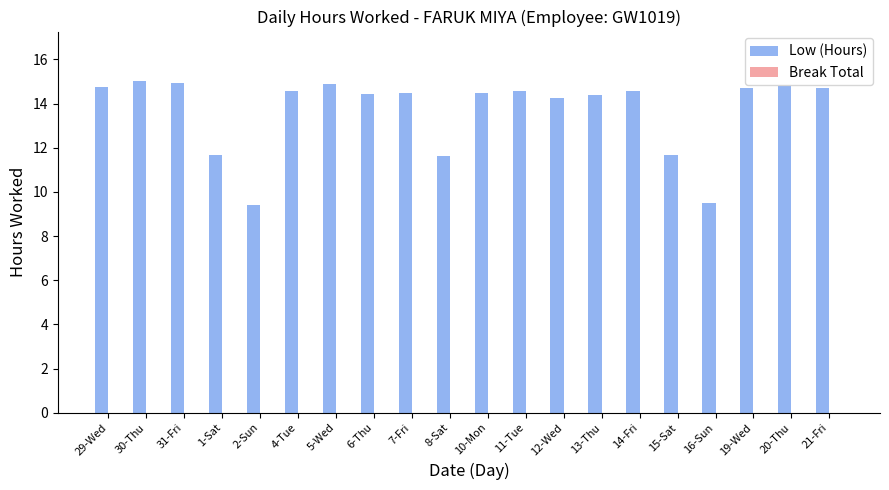

Which has a higher value, 11-Tue or 15-Sat?

11-Tue